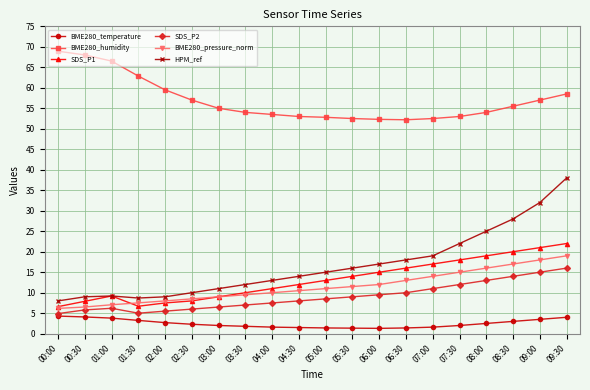

At which category is the sum across all series the highest?

09:30